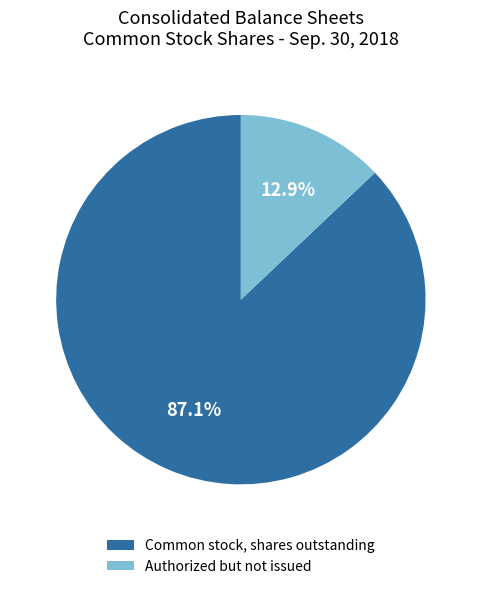

Rank the categories by value from lowest to highest.

Authorized but not issued, Common stock, shares outstanding